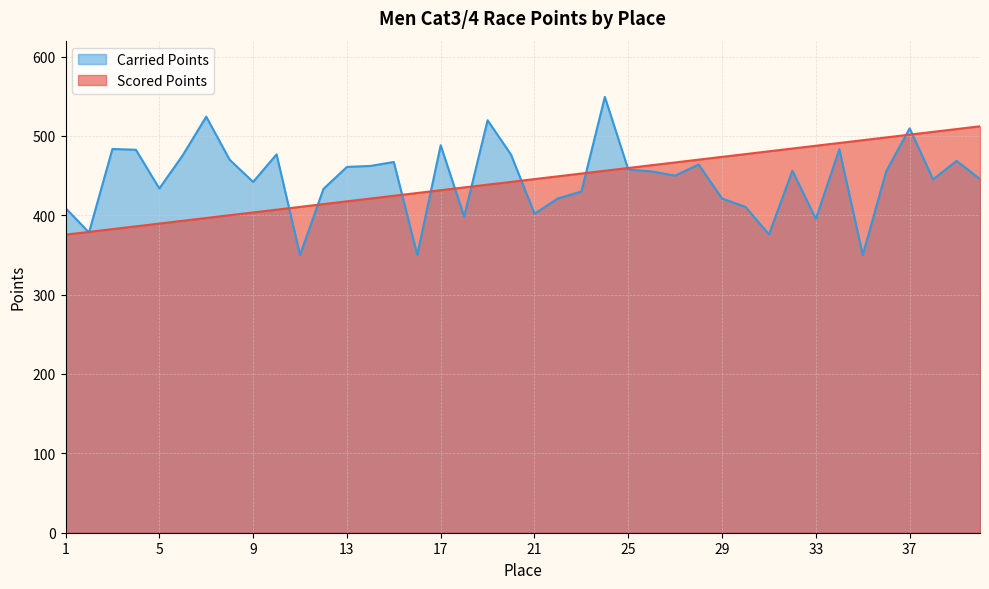

What is the value of the Carried Points point at the 38th from the left?

445.1